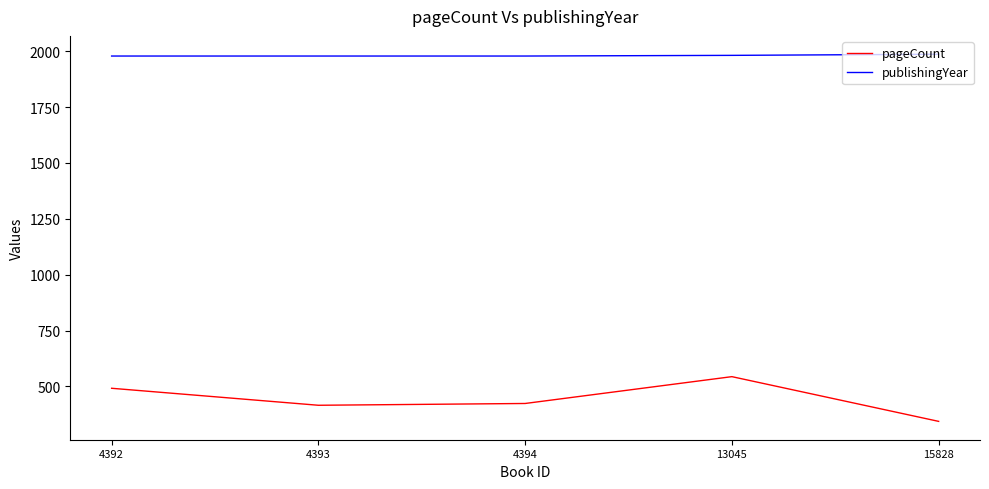

List the series in order of their peak value, highest first.

publishingYear, pageCount